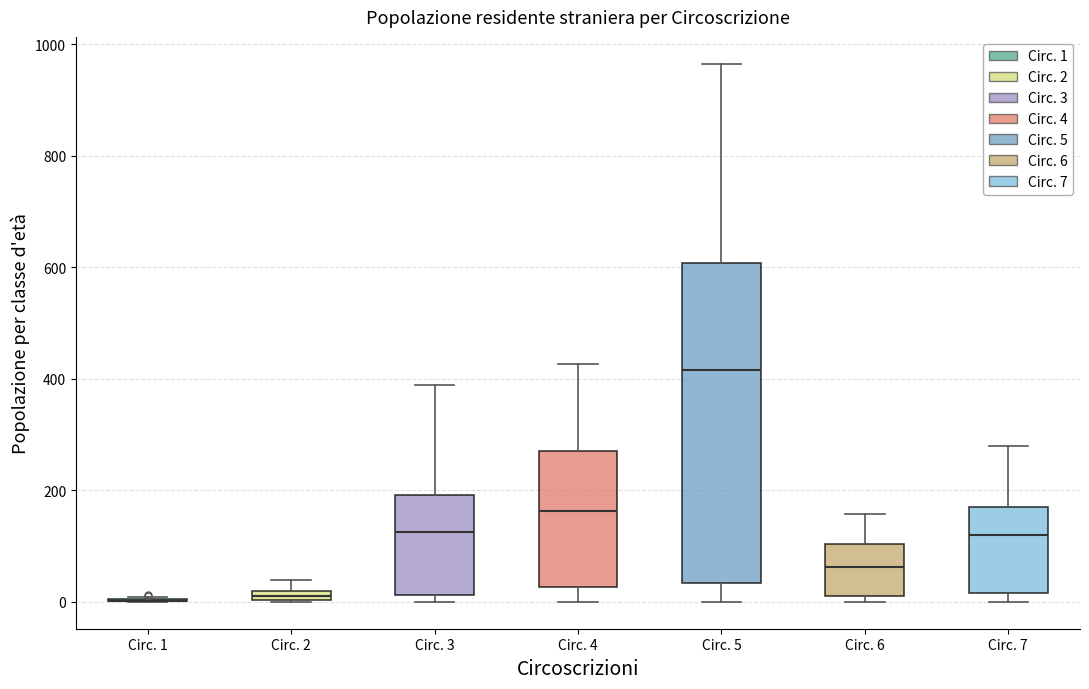

Where is the lower edge of the box for Circ. 5 on the y-axis? The values are not printed on the chart, so give them approximately, as read against the axis.

40